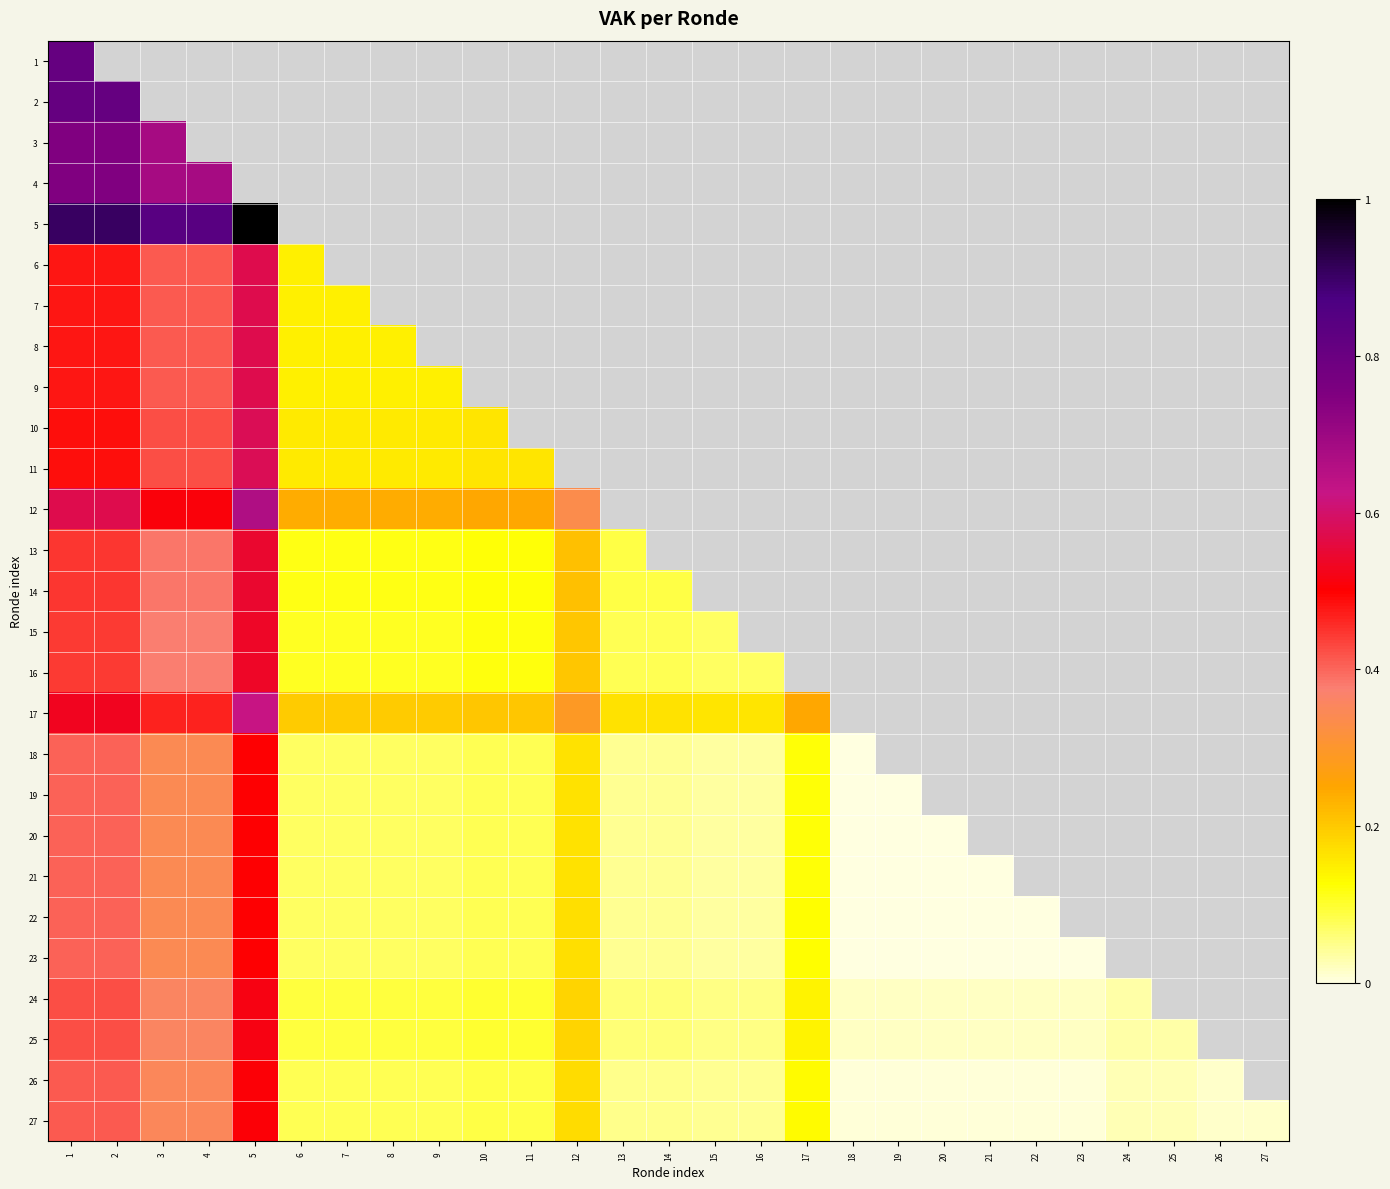

Which category has the lowest value in the 16 series?

15